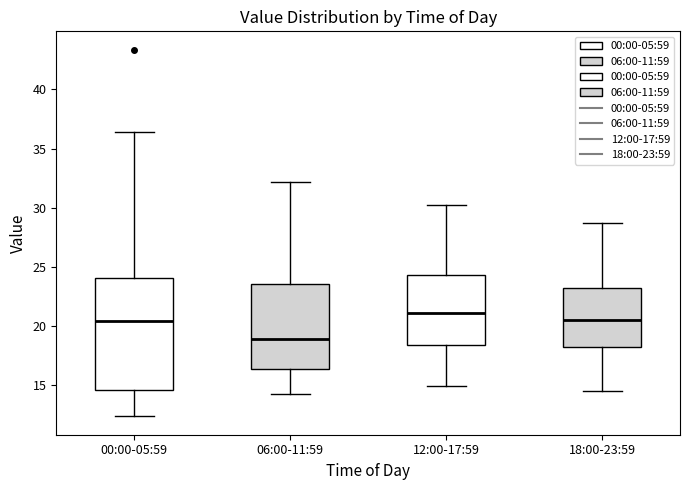

Reading left to right, transcribe this box plot: for each box, give where its median line is, the range the box spans, and where its two whiskers end, as read against the y-axis. The values are not printed on the chart, so give them approximately, as read against the axis.

00:00-05:59: median 20.5, box 14.5 to 24.0, whiskers 12.5 to 36.5
06:00-11:59: median 19.0, box 16.5 to 23.5, whiskers 14.0 to 32.0
12:00-17:59: median 21.0, box 18.5 to 24.5, whiskers 15.0 to 30.0
18:00-23:59: median 20.5, box 18.0 to 23.0, whiskers 14.5 to 28.5